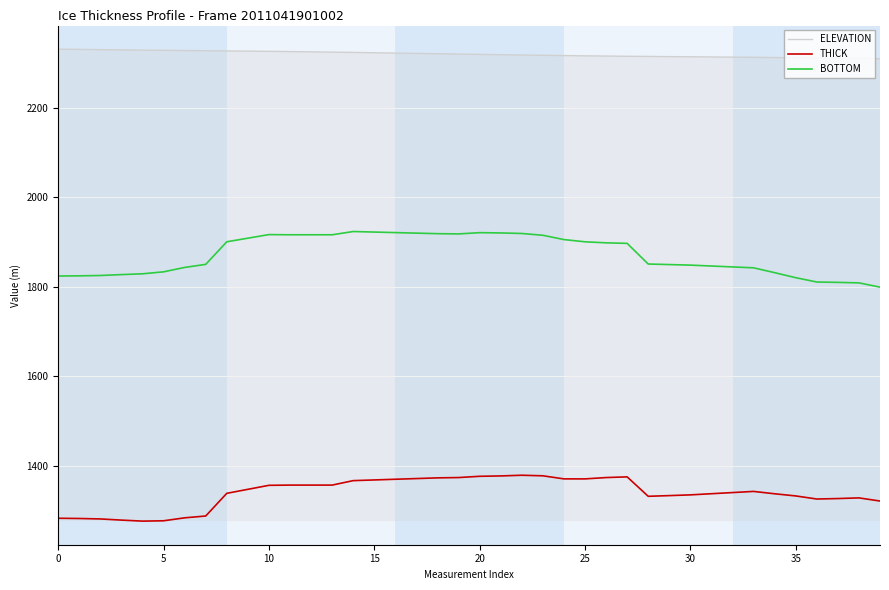

Rank the series by their average value, from highest to lowest.

ELEVATION, BOTTOM, THICK